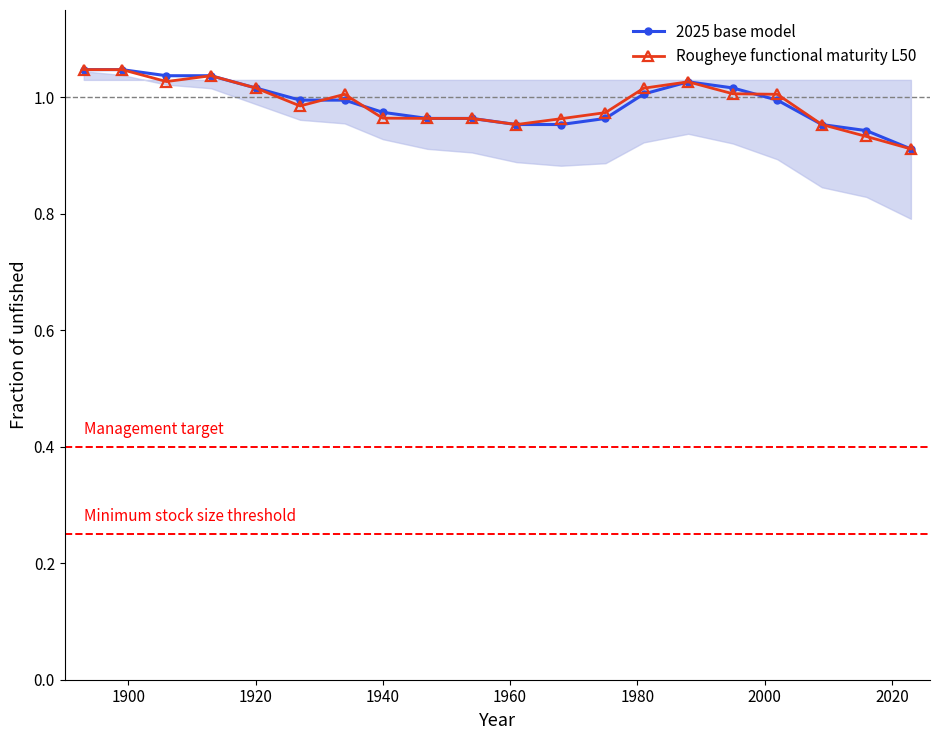

What is the difference between the maximum and minimum values in the 2025 base model series?

0.1